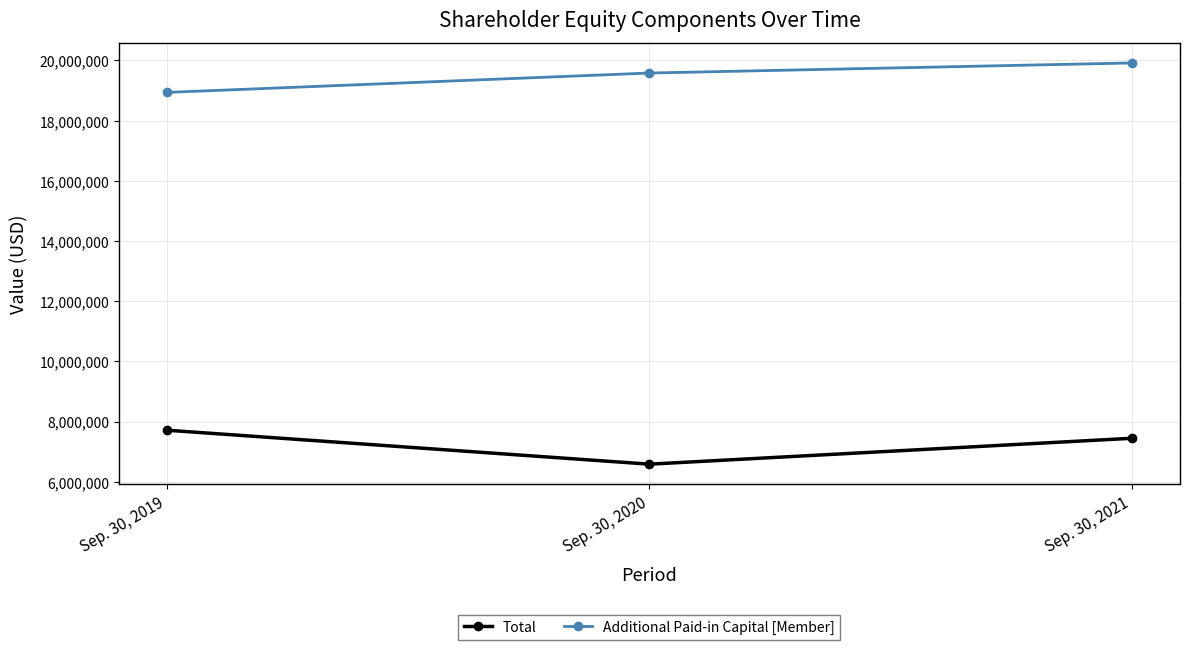

What is the sum of the Additional Paid-in Capital [Member] values at Sep. 30, 2019 and Sep. 30, 2020?

38515814